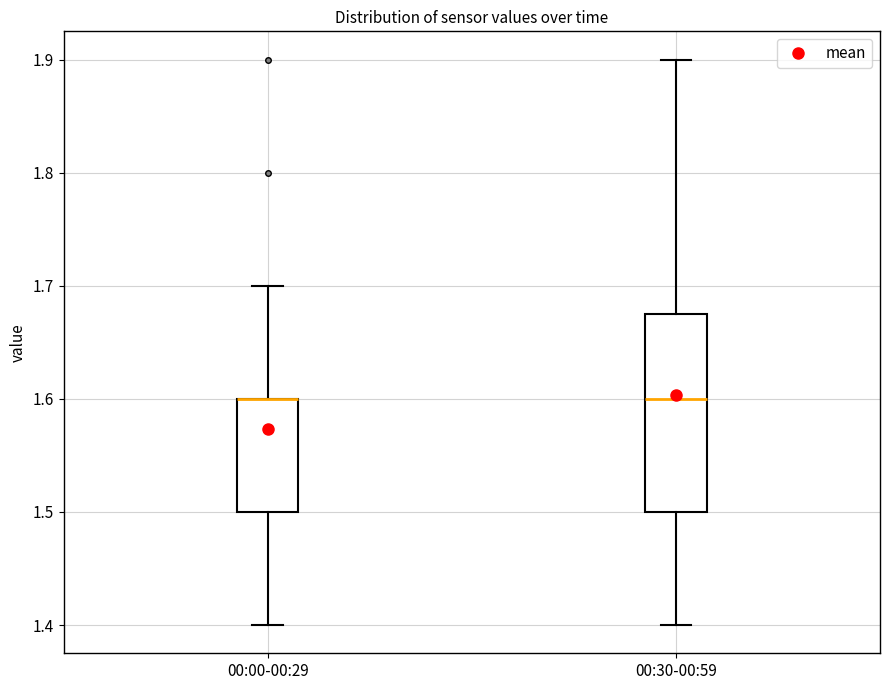

Reading left to right, read every box against the y-axis: the position of its median line, the range the box covers, and the ends of its whiskers. The values are not printed on the chart, so give them approximately, as read against the axis.

00:00-00:29: median 1.60 (drawn on the box's upper edge), box 1.50 to 1.60, whiskers 1.40 to 1.70
00:30-00:59: median 1.60, box 1.50 to 1.68, whiskers 1.40 to 1.90